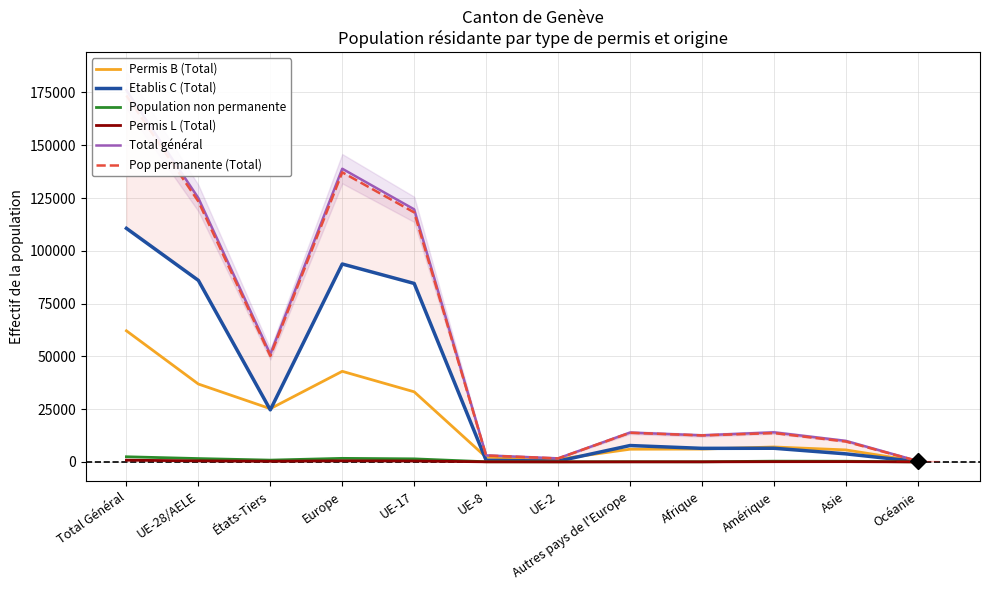

What are all the series names shown in the legend?

Permis B (Total), Etablis C (Total), Population non permanente, Permis L (Total), Total général, Pop permanente (Total)